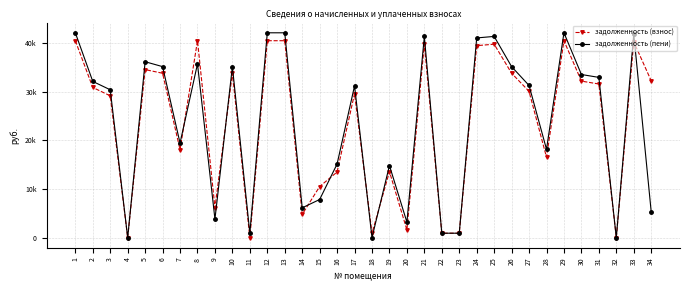

True or false: задолженность (пени) and задолженность (взнос) intersect in this chart.

True